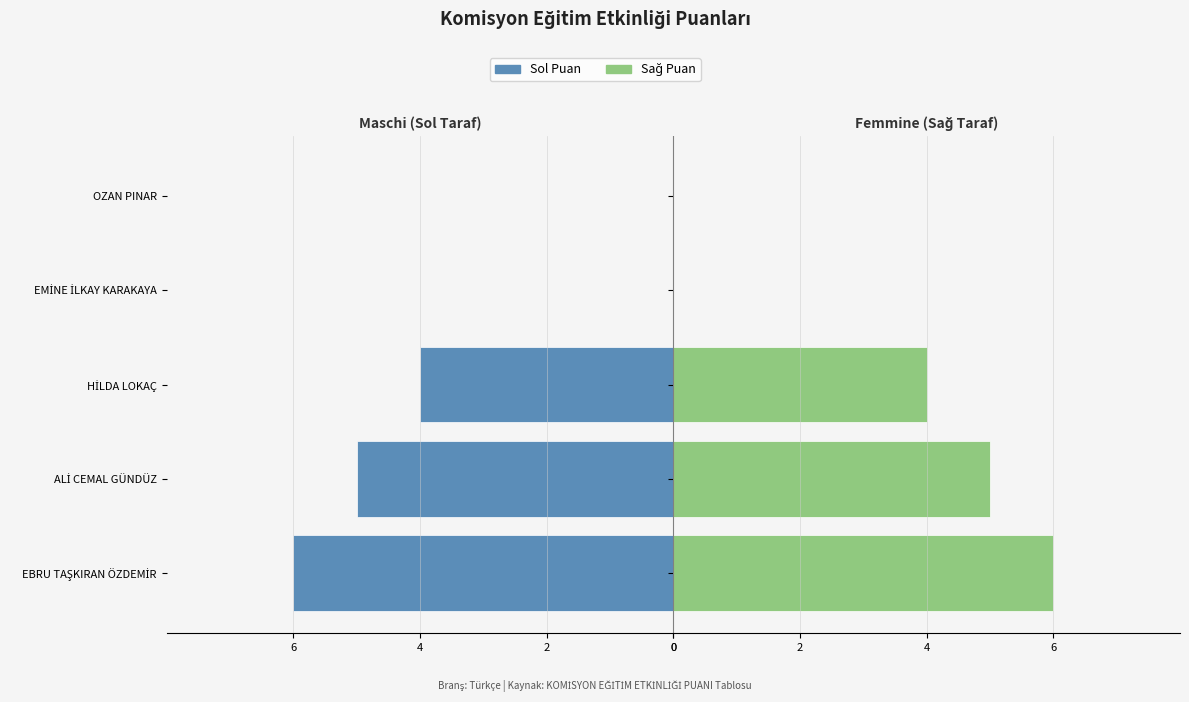

Rank the series at EMİNE İLKAY KARAKAYA from lowest to highest value.

KOMİSYON EĞİTİM ETKİNLİĞİ PUANI (Sol), KOMİSYON EĞİTİM ETKİNLİĞİ PUANI (Sağ)